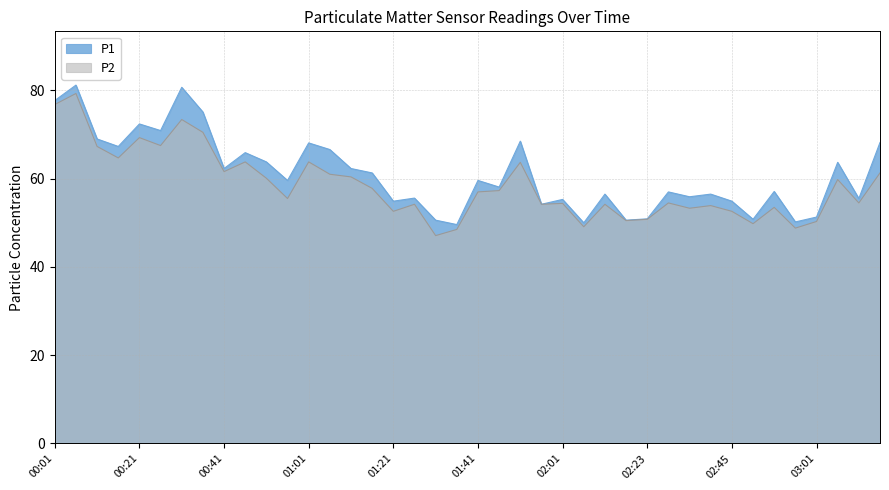

Which category has the lowest value in the P2 series?

01:31